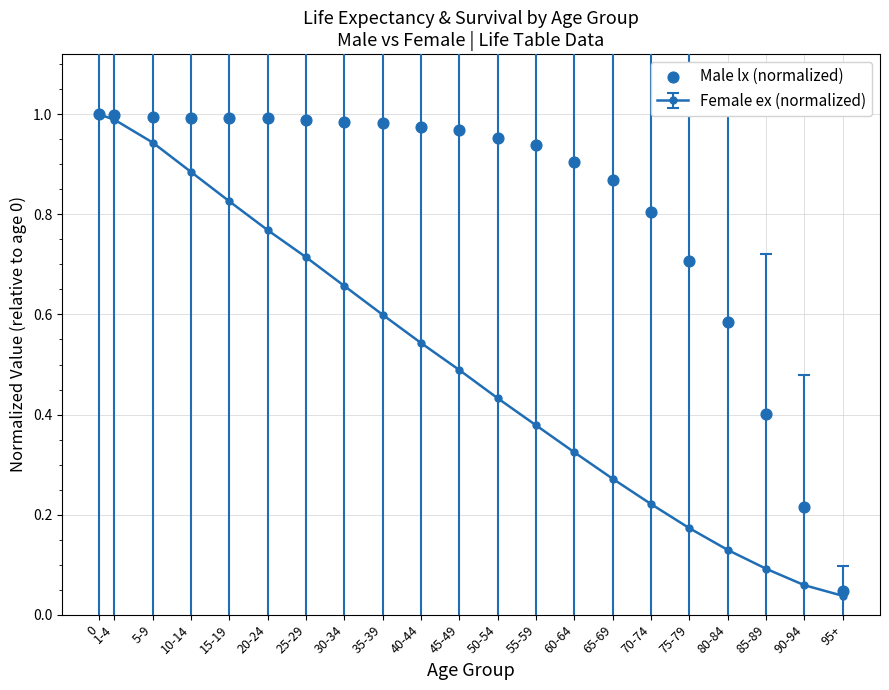

What is the change in value from 15-19 to 75-79?

-0.3